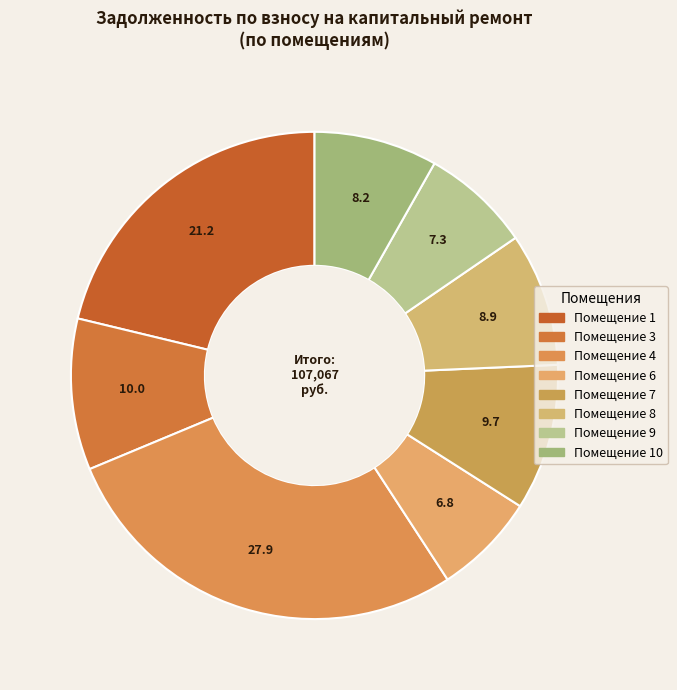

Count the number of slices in the pie.

8